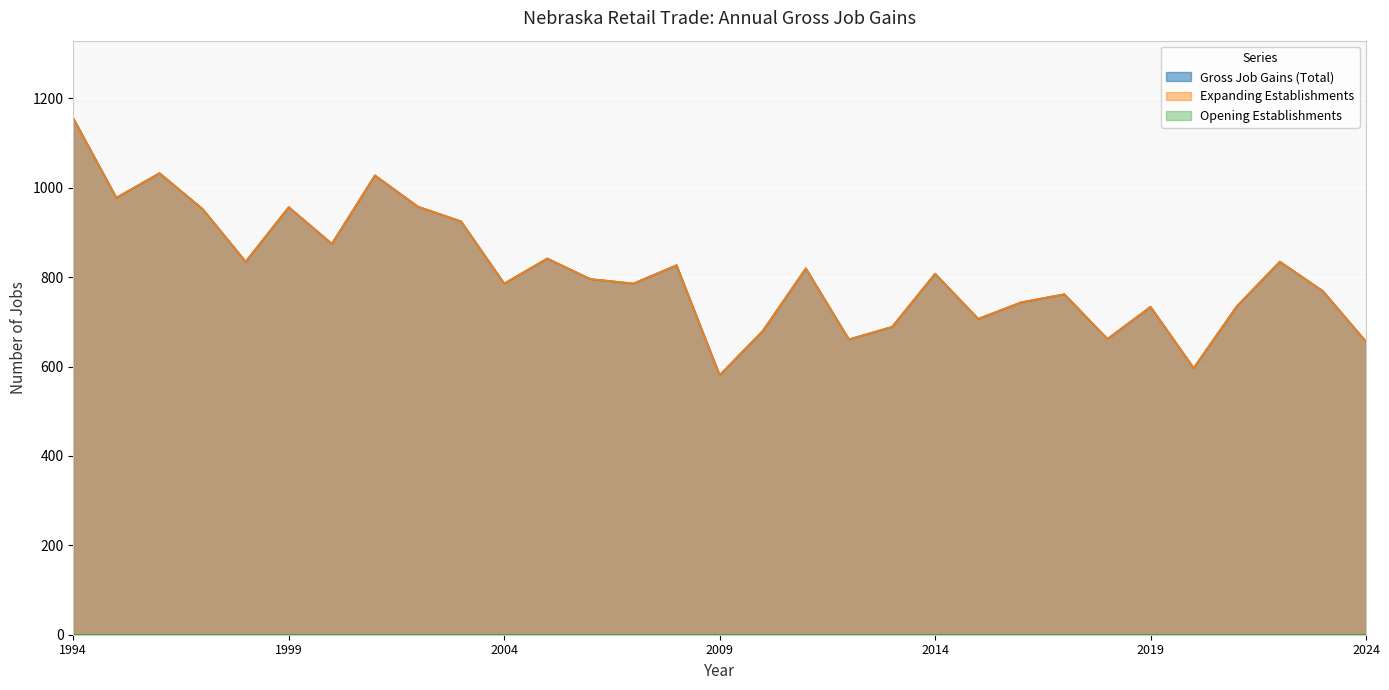

Between 1998 and 2015, which series saw the biggest shift?

Gross Job Gains (Total)